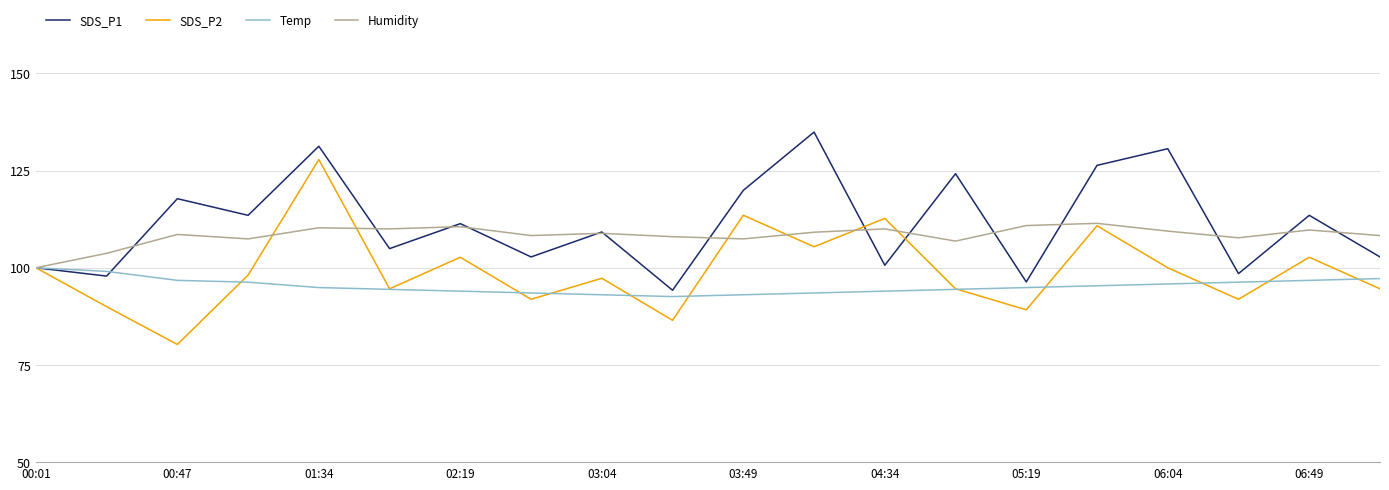

List the series in order of their overall mean, highest first.

SDS_P1, Humidity, SDS_P2, Temp